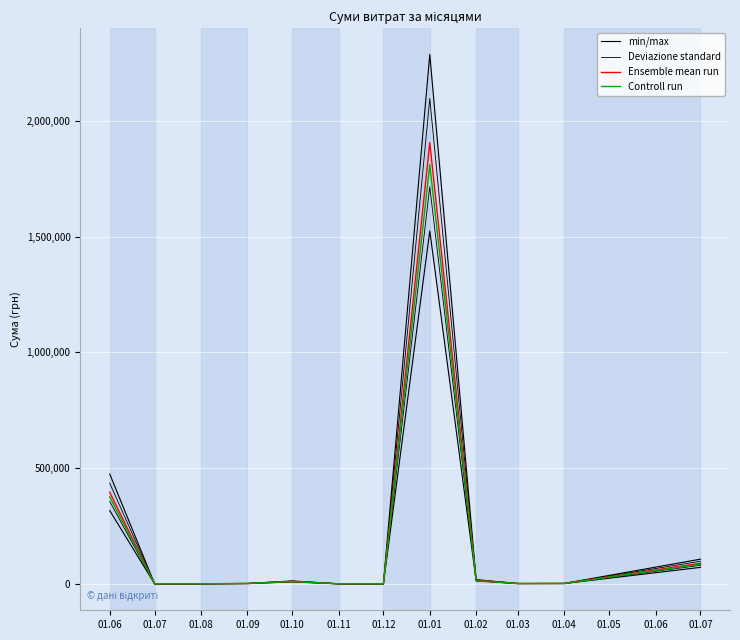

Which series has the largest range (max minus min)?

Deviazione standard